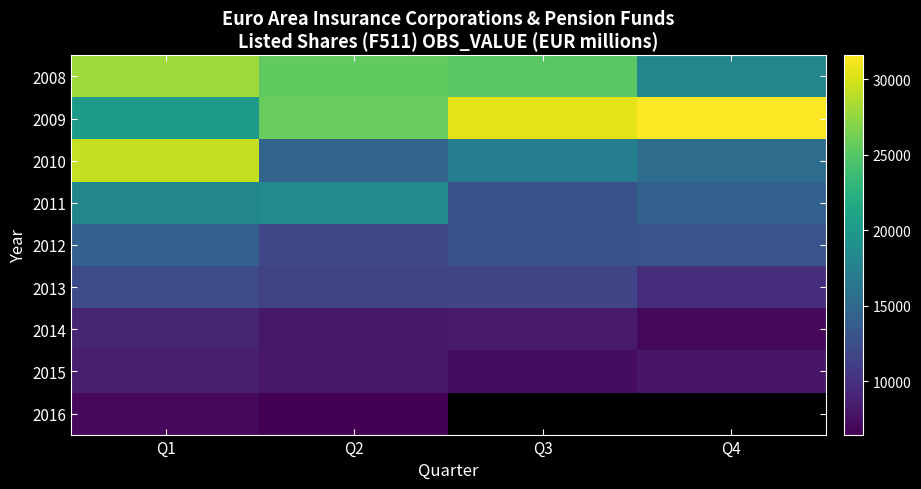

How many series are shown in this chart?

9